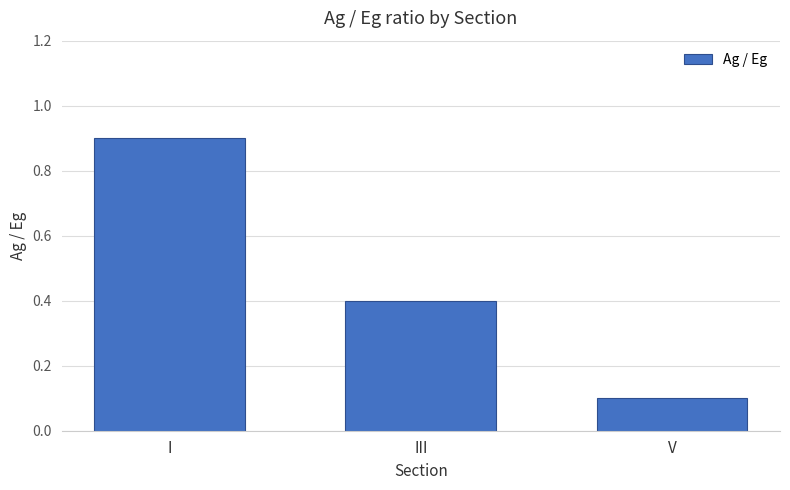

Reading left to right, transcribe all the data shown in this chart.

0.9	0.4	0.1